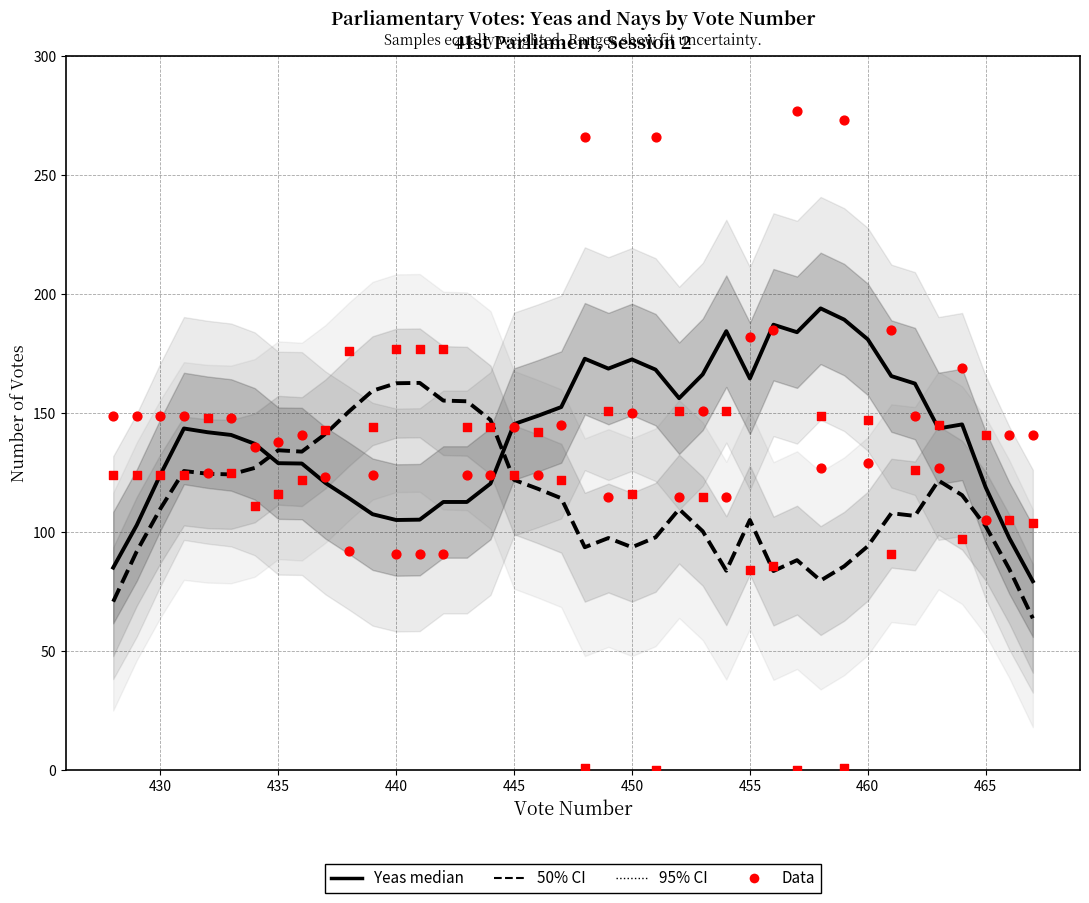

Which series contains the lowest Y value?

Nays Data